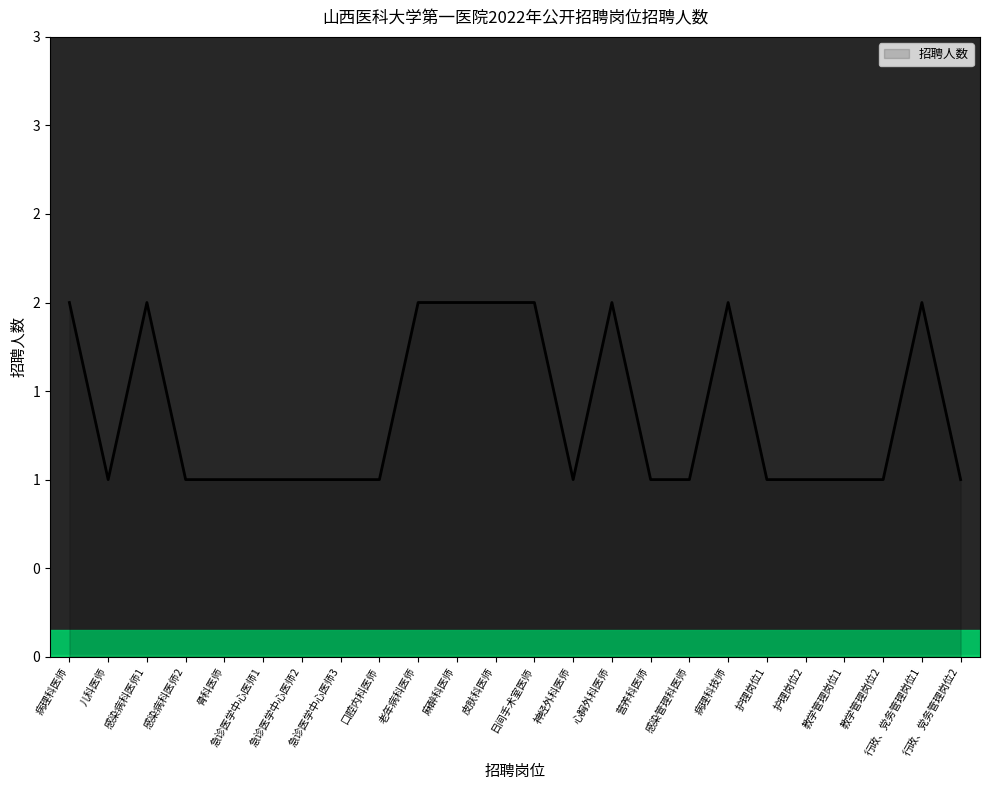

Is this an area chart (filled region under the line)?

Yes